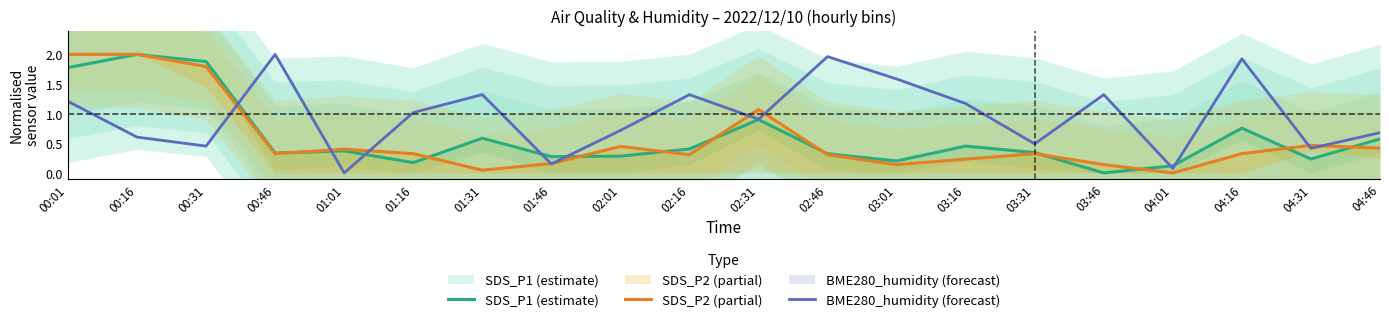

What value does the SDS_P2 (partial) series have at 01:01?

0.4